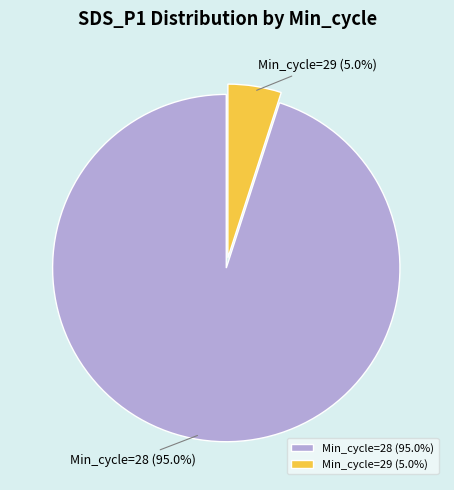

Combined, do Min_cycle=28 (95.0%) and Min_cycle=29 (5.0%) account for over 50%?

Yes